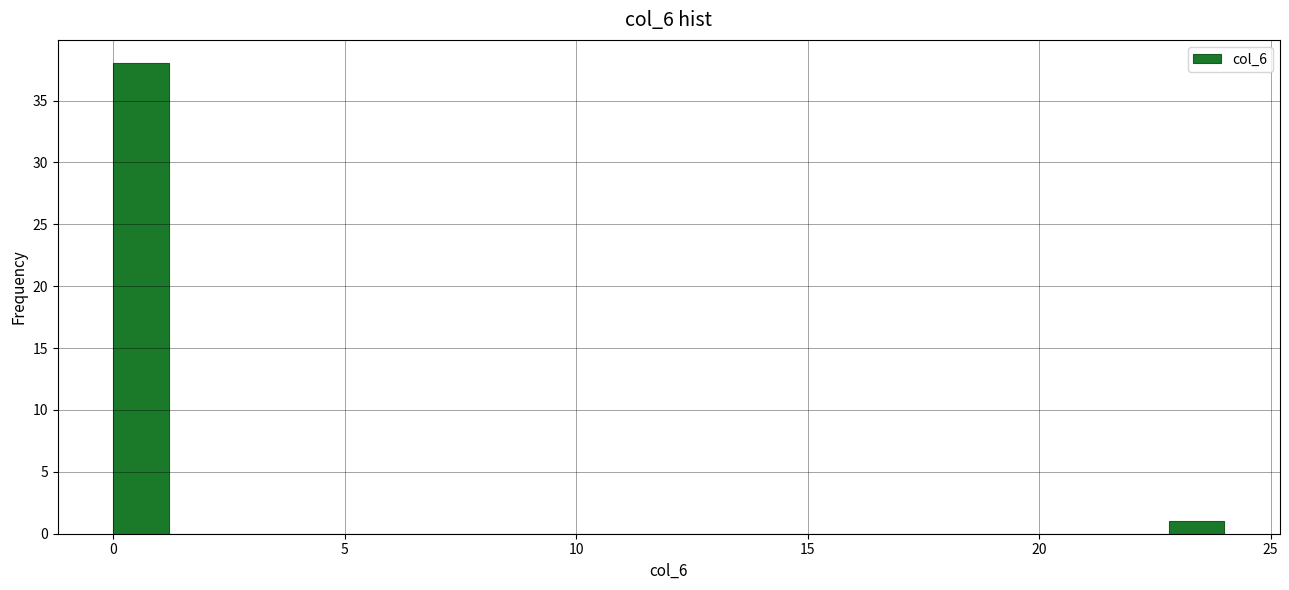

Around what value on the x-axis is the tallest bar? Give the approximate position of its centre, as read against the axis.

0.5